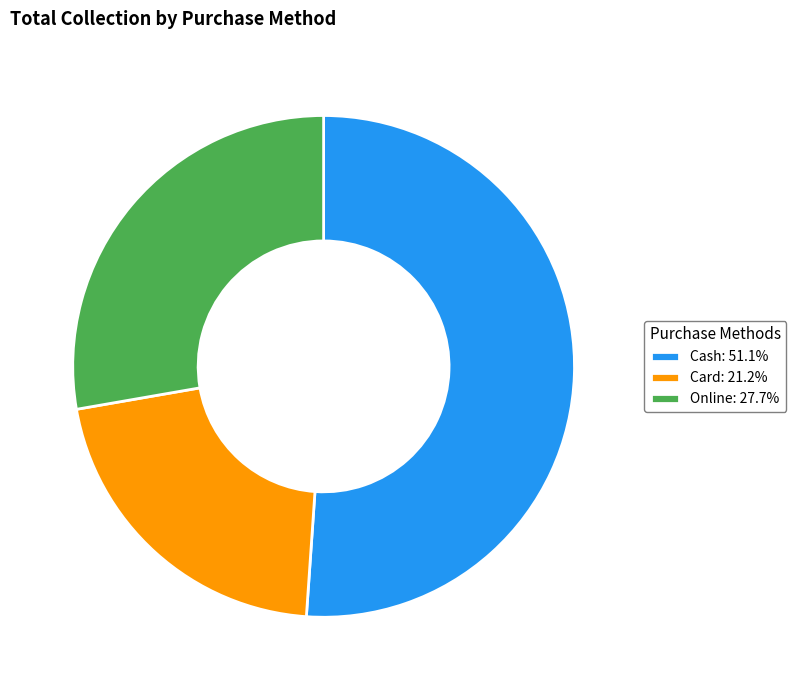

Which category accounts for the majority?

Cash